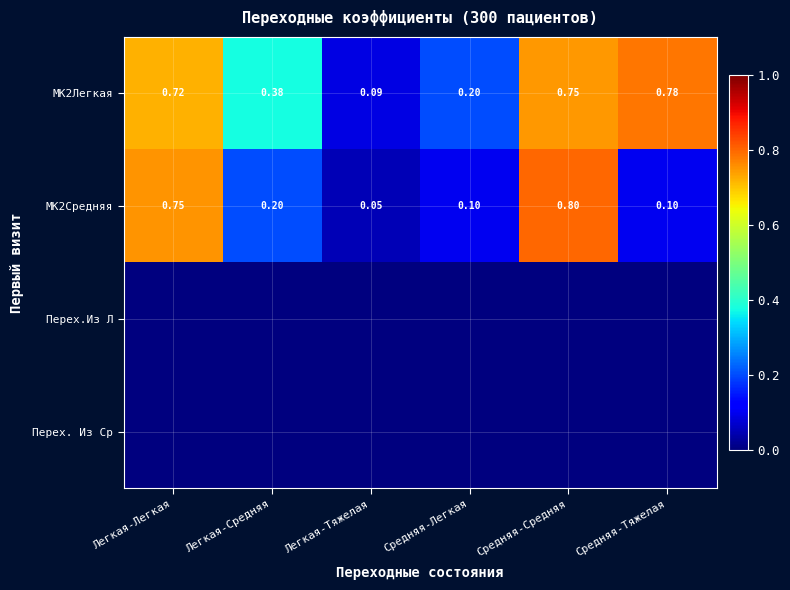

Count the number of data series in this chart.

4